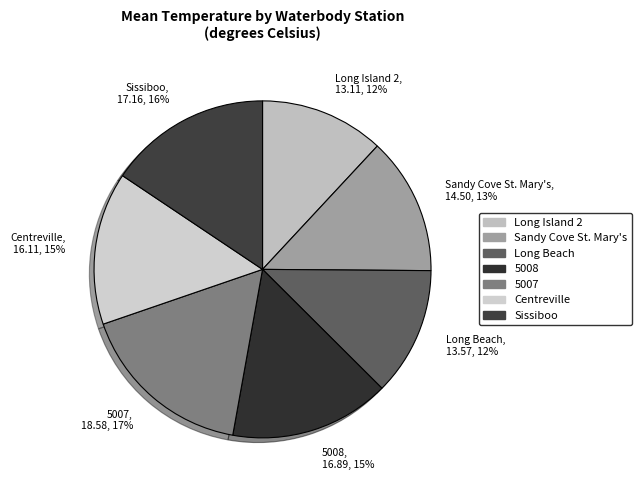

Is there a majority slice in this chart?

No